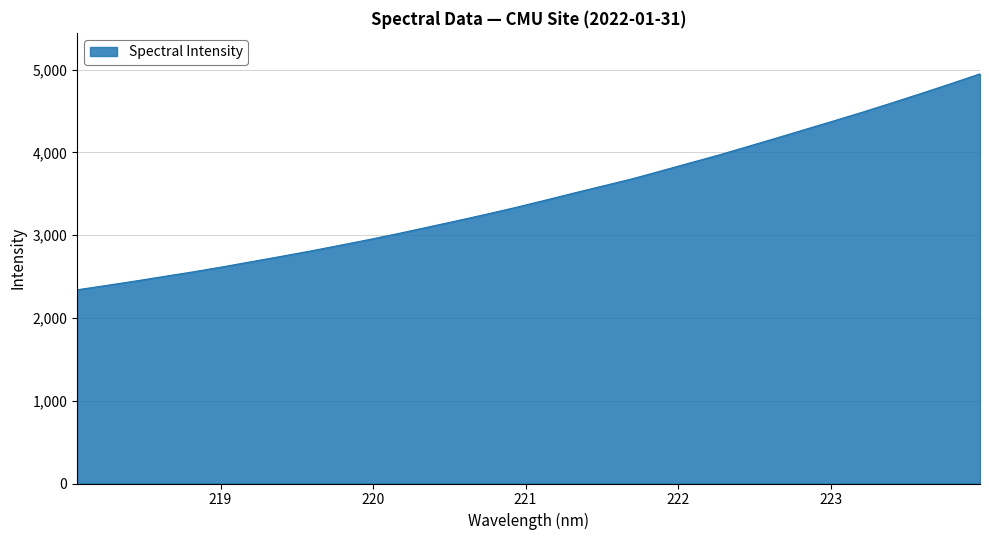

What is the minimum value shown in the chart?

2340.6